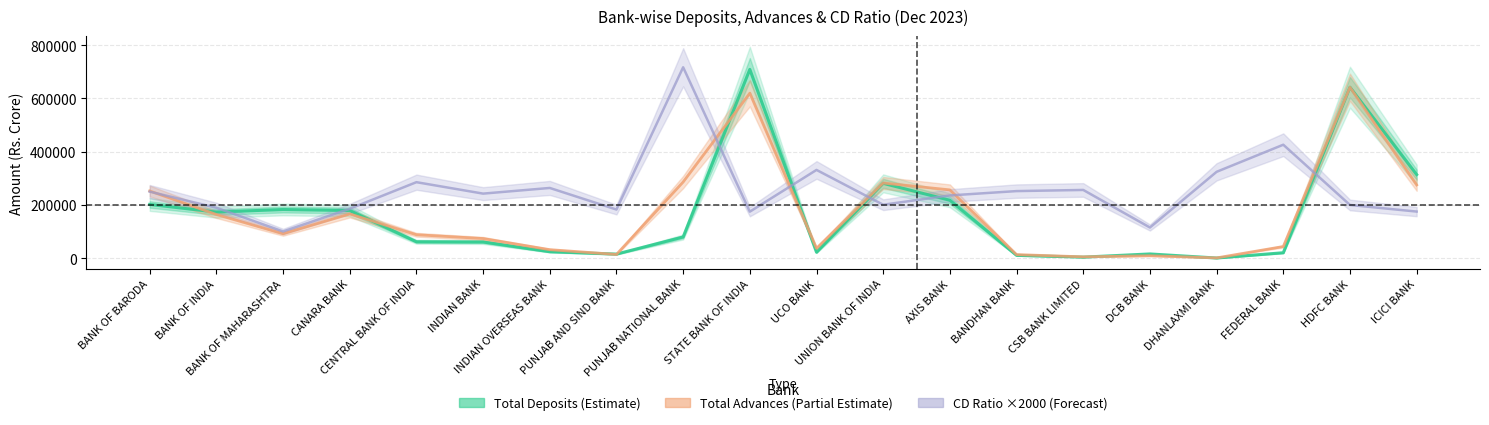

Which series changed the most between BANK OF BARODA and INDIAN BANK?

Total Advances (Partial Estimate)